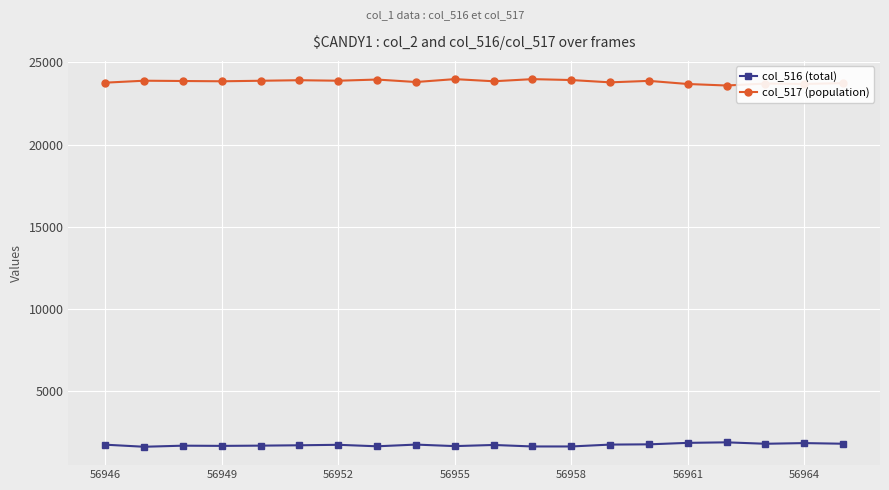

How many distinct data groups are displayed?

2